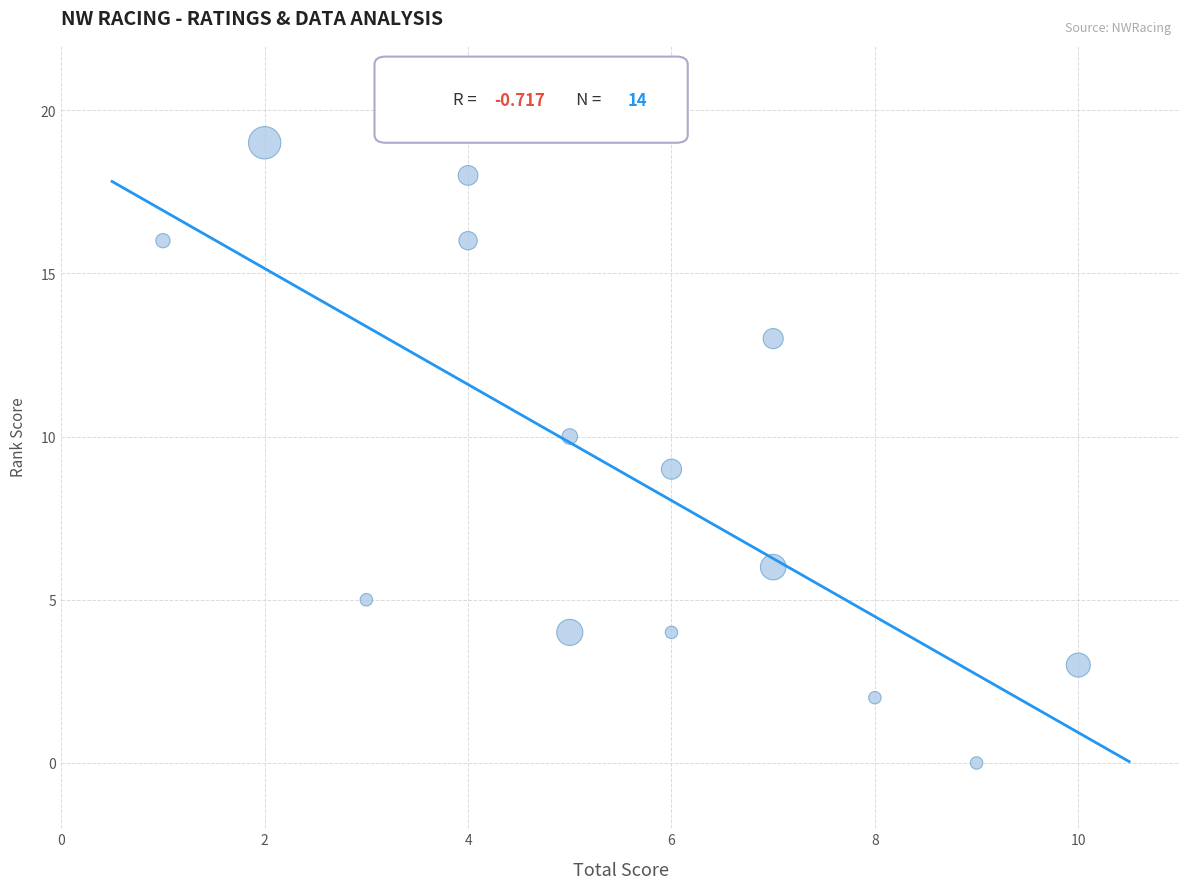

What is the range of Y values (max minus min)?

19